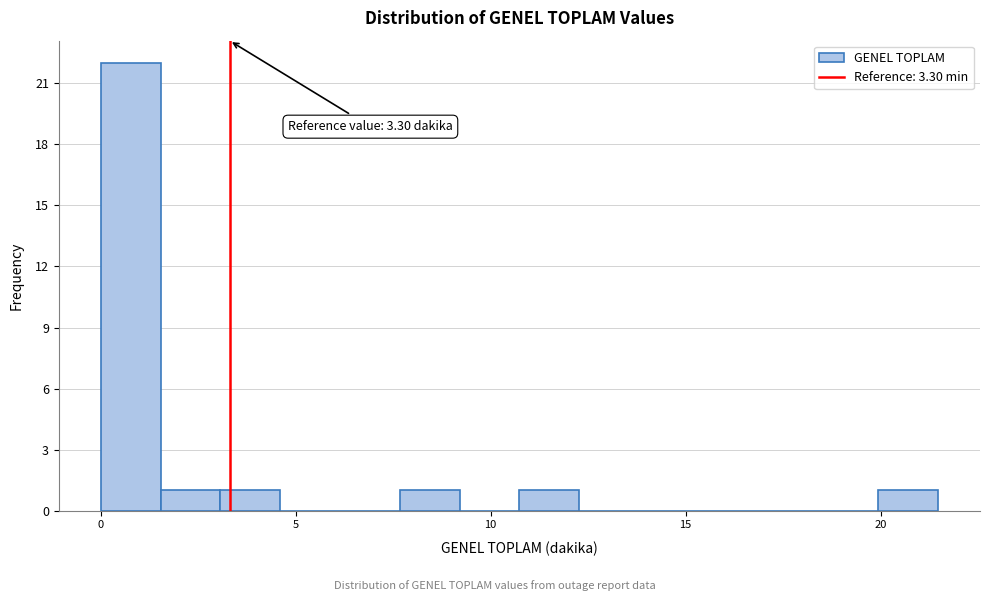

Read against the x-axis, roughly where is the centre of the tallest bar?

1.0